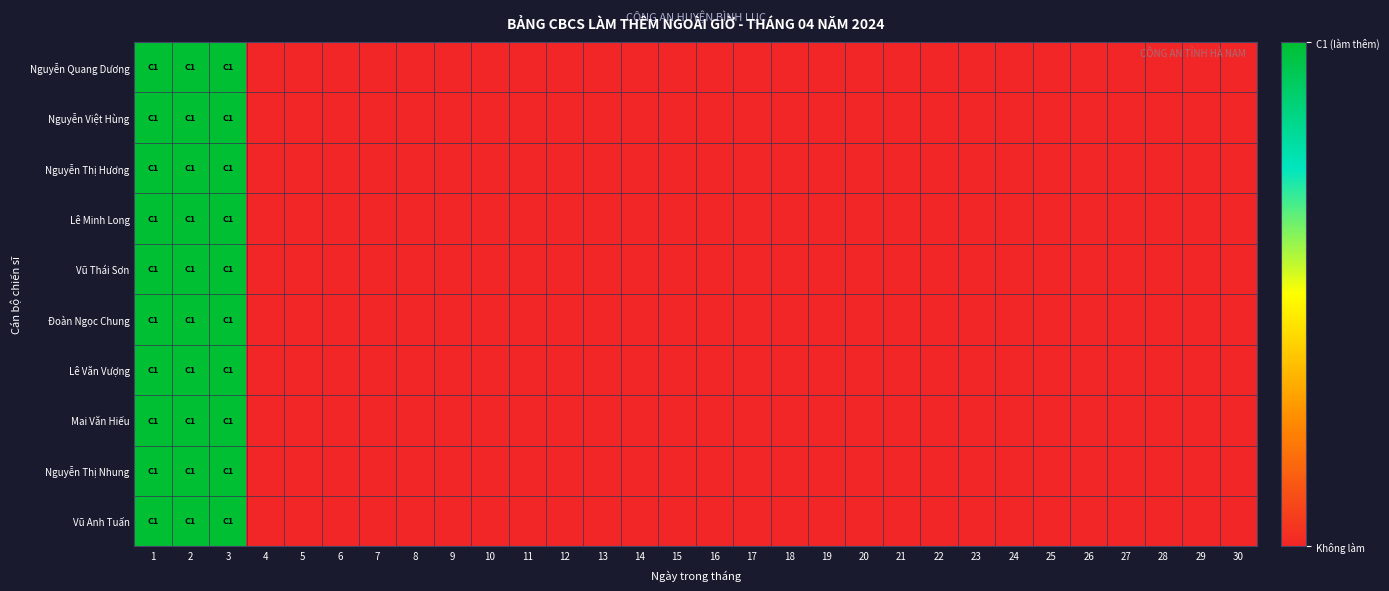

Reading left to right, extract all data points from this chart.

Nguyễn Quang Dương: 1=1	2=1	3=1	4=0	5=0	6=0	7=0	8=0	9=0	10=0	11=0	12=0	13=0	14=0	15=0	16=0	17=0	18=0	19=0	20=0	21=0	22=0	23=0	24=0	25=0	26=0	27=0	28=0	29=0	30=0
Nguyễn Việt Hùng: 1=1	2=1	3=1	4=0	5=0	6=0	7=0	8=0	9=0	10=0	11=0	12=0	13=0	14=0	15=0	16=0	17=0	18=0	19=0	20=0	21=0	22=0	23=0	24=0	25=0	26=0	27=0	28=0	29=0	30=0
Nguyễn Thị Hương: 1=1	2=1	3=1	4=0	5=0	6=0	7=0	8=0	9=0	10=0	11=0	12=0	13=0	14=0	15=0	16=0	17=0	18=0	19=0	20=0	21=0	22=0	23=0	24=0	25=0	26=0	27=0	28=0	29=0	30=0
Lê Minh Long: 1=1	2=1	3=1	4=0	5=0	6=0	7=0	8=0	9=0	10=0	11=0	12=0	13=0	14=0	15=0	16=0	17=0	18=0	19=0	20=0	21=0	22=0	23=0	24=0	25=0	26=0	27=0	28=0	29=0	30=0
Vũ Thái Sơn: 1=1	2=1	3=1	4=0	5=0	6=0	7=0	8=0	9=0	10=0	11=0	12=0	13=0	14=0	15=0	16=0	17=0	18=0	19=0	20=0	21=0	22=0	23=0	24=0	25=0	26=0	27=0	28=0	29=0	30=0
Đoàn Ngọc Chung: 1=1	2=1	3=1	4=0	5=0	6=0	7=0	8=0	9=0	10=0	11=0	12=0	13=0	14=0	15=0	16=0	17=0	18=0	19=0	20=0	21=0	22=0	23=0	24=0	25=0	26=0	27=0	28=0	29=0	30=0
Lê Văn Vượng: 1=1	2=1	3=1	4=0	5=0	6=0	7=0	8=0	9=0	10=0	11=0	12=0	13=0	14=0	15=0	16=0	17=0	18=0	19=0	20=0	21=0	22=0	23=0	24=0	25=0	26=0	27=0	28=0	29=0	30=0
Mai Văn Hiếu: 1=1	2=1	3=1	4=0	5=0	6=0	7=0	8=0	9=0	10=0	11=0	12=0	13=0	14=0	15=0	16=0	17=0	18=0	19=0	20=0	21=0	22=0	23=0	24=0	25=0	26=0	27=0	28=0	29=0	30=0
Nguyễn Thị Nhung: 1=1	2=1	3=1	4=0	5=0	6=0	7=0	8=0	9=0	10=0	11=0	12=0	13=0	14=0	15=0	16=0	17=0	18=0	19=0	20=0	21=0	22=0	23=0	24=0	25=0	26=0	27=0	28=0	29=0	30=0
Vũ Anh Tuấn: 1=1	2=1	3=1	4=0	5=0	6=0	7=0	8=0	9=0	10=0	11=0	12=0	13=0	14=0	15=0	16=0	17=0	18=0	19=0	20=0	21=0	22=0	23=0	24=0	25=0	26=0	27=0	28=0	29=0	30=0